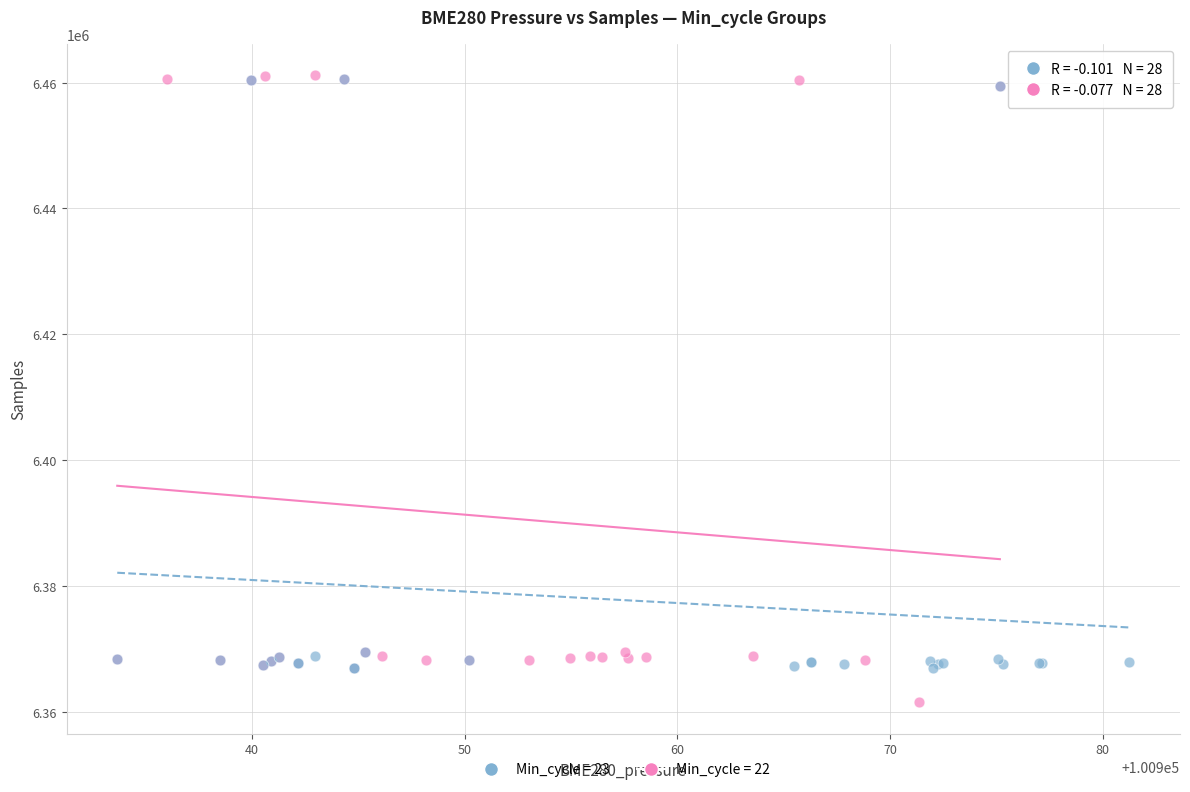

What are all the series names shown in the legend?

Min_cycle = 23, Min_cycle = 22